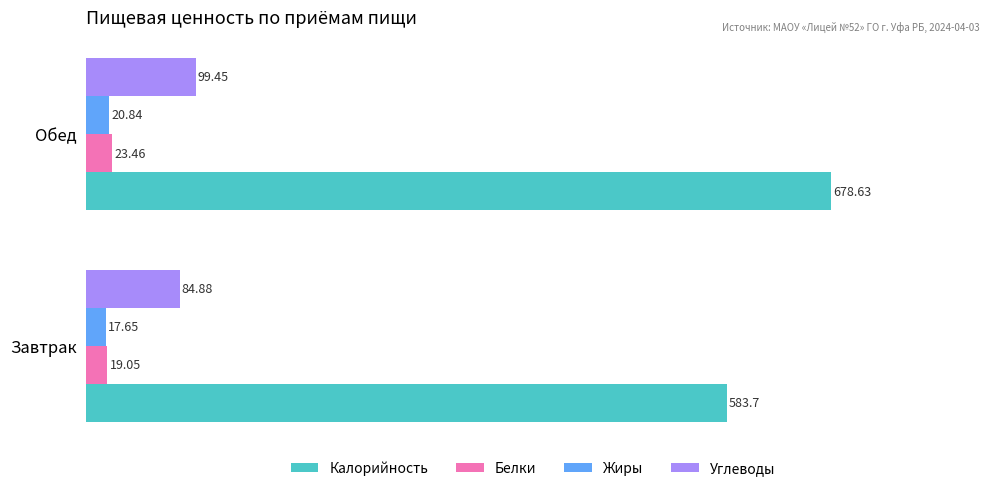

What are all the series names shown in the legend?

Калорийность, Белки, Жиры, Углеводы